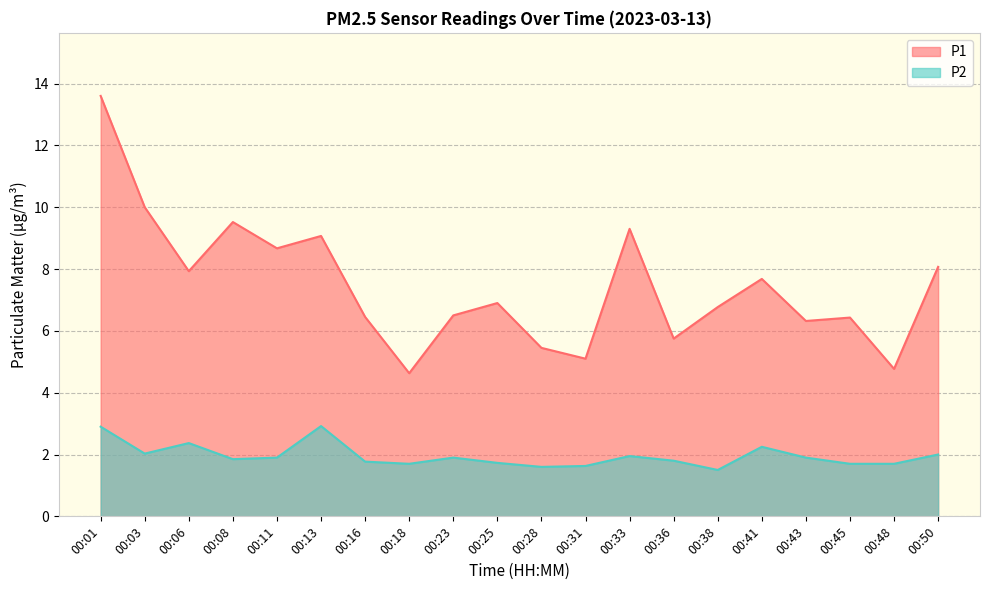

Rank the series at 00:33 from highest to lowest value.

P1, P2